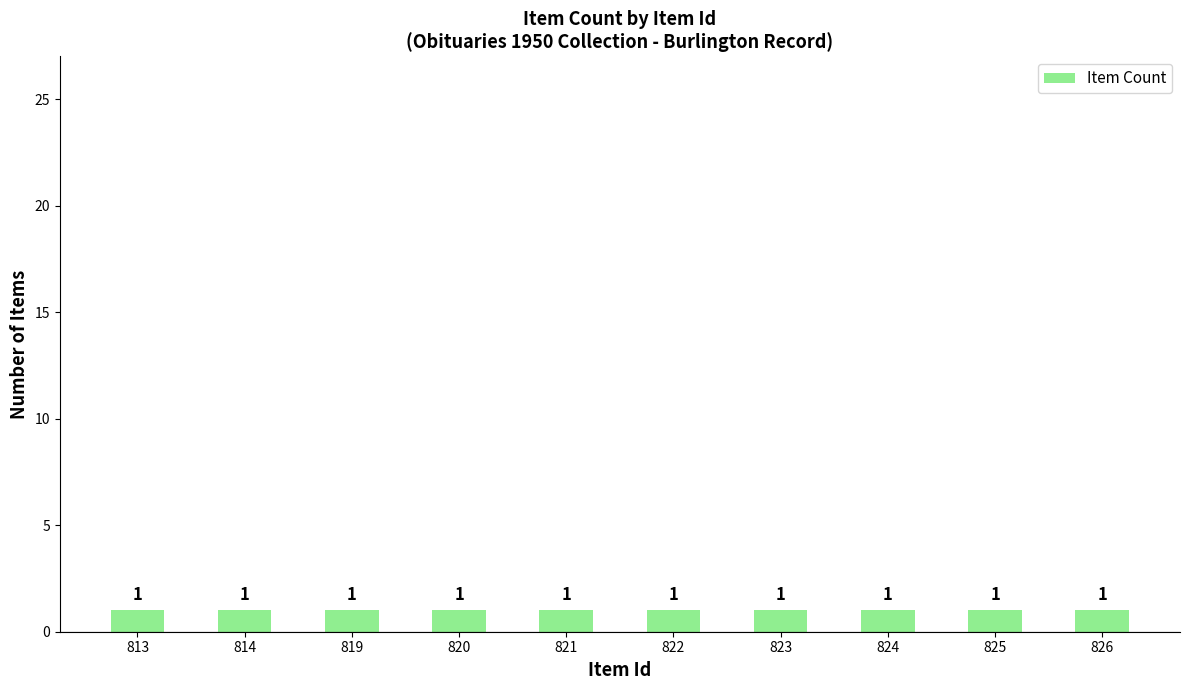

What is the average value?

1